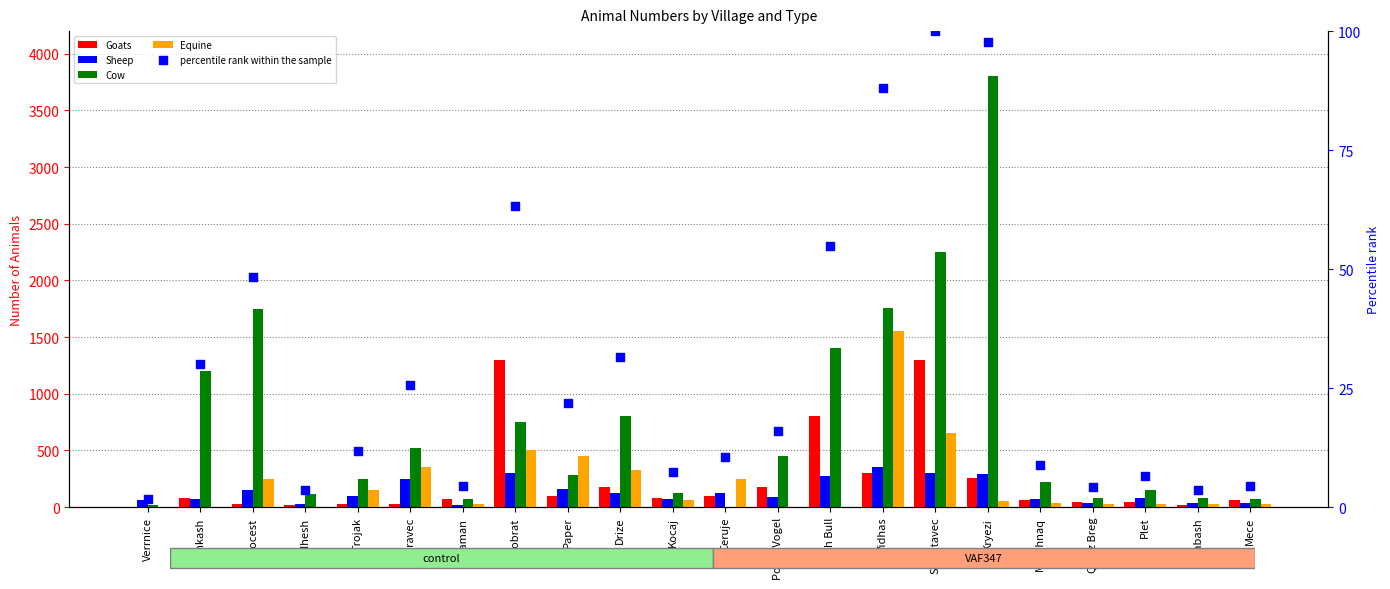

Which series has the largest Y range (max minus min)?

Cow